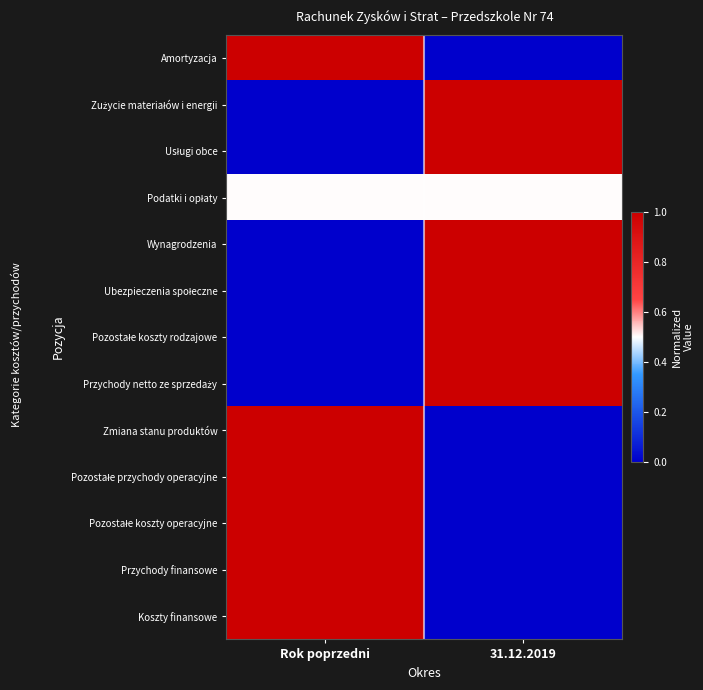

List the series in order of their peak value, highest first.

Amortyzacja, Zużycie materiałów i energii, Usługi obce, Wynagrodzenia, Ubezpieczenia społeczne, Pozostałe koszty rodzajowe, Przychody netto ze sprzedaży, Zmiana stanu produktów, Pozostałe przychody operacyjne, Pozostałe koszty operacyjne, Przychody finansowe, Koszty finansowe, Podatki i opłaty